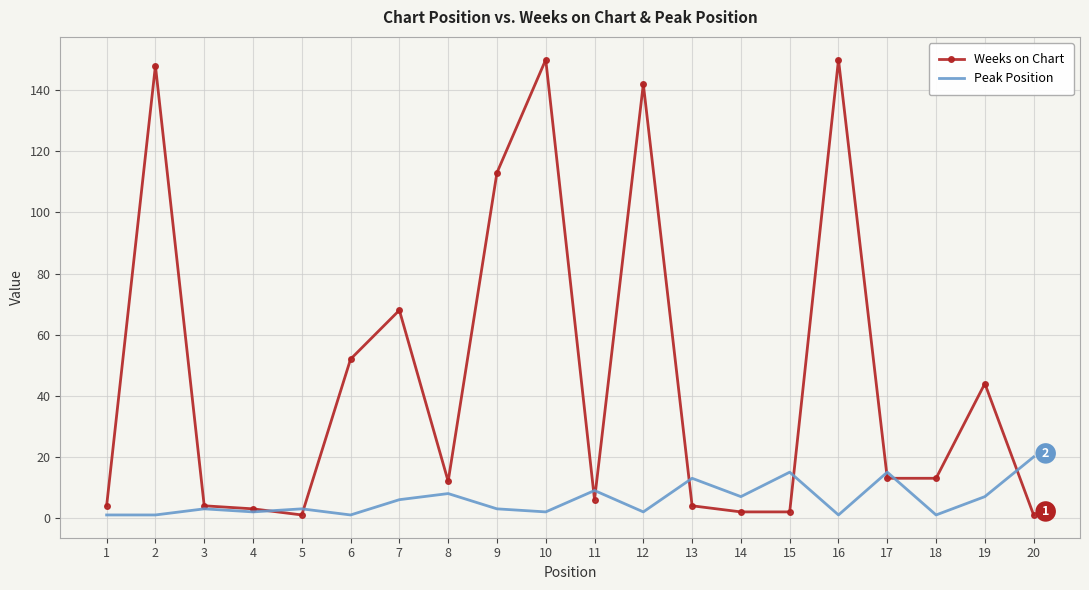

Which series has the largest total across all categories?

Weeks on Chart